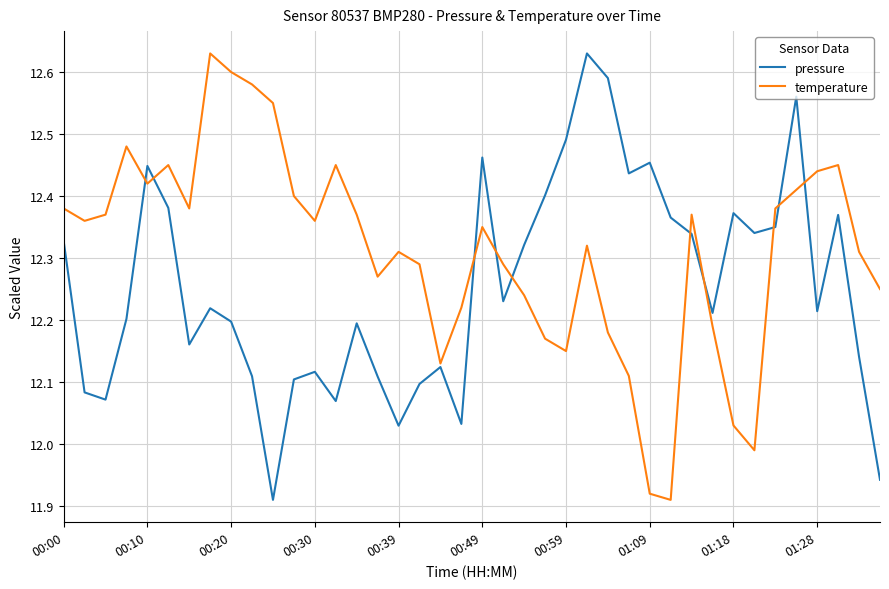

Which series has the largest total across all categories?

temperature